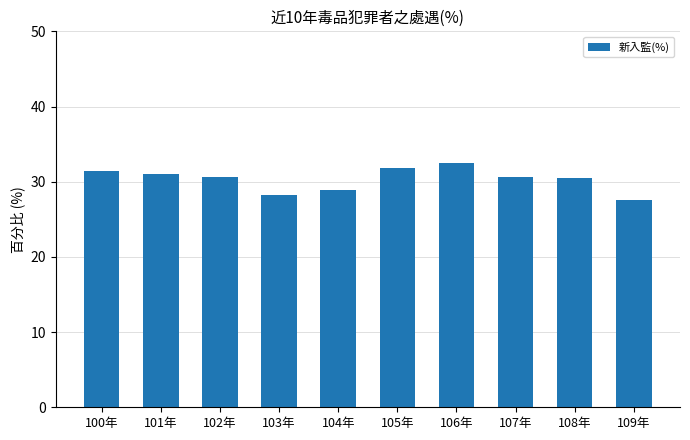

What is the sum of all values?

303.2